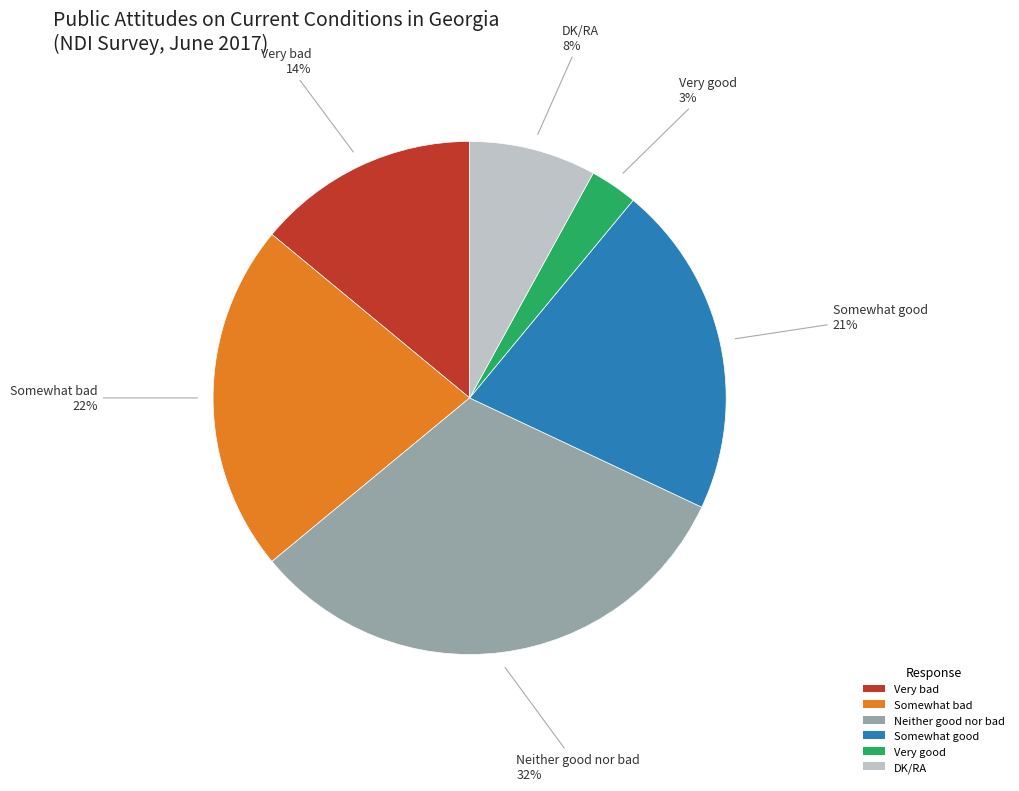

Which slice is the largest?

Neither good nor bad